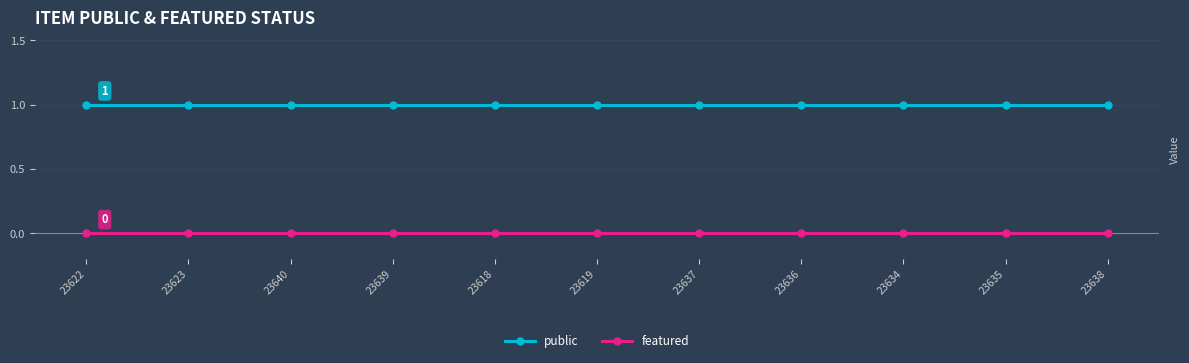

Rank the series by their maximum value, from lowest to highest.

featured, public